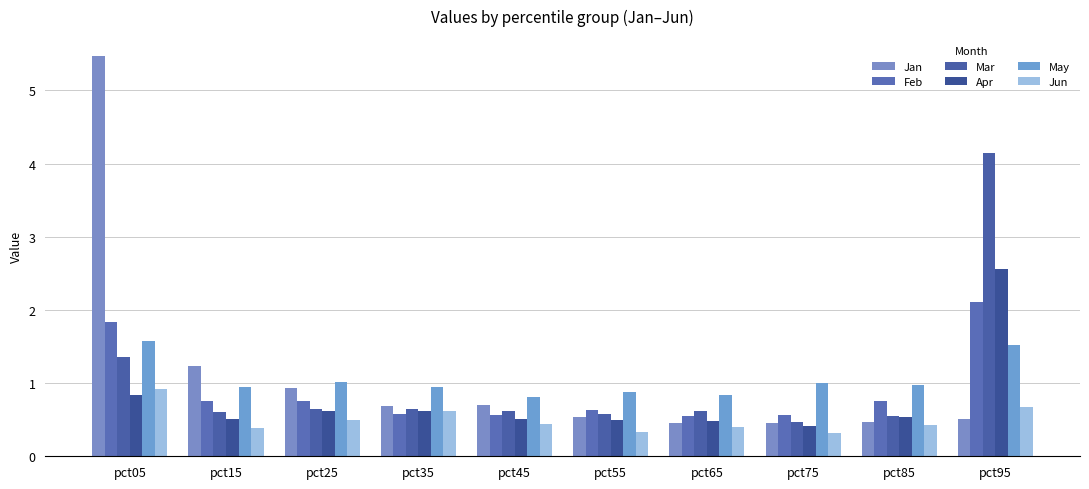

Reading right to left, transcribe all the data shown in this chart.

Jan: pct95=0.5	pct85=0.5	pct75=0.5	pct65=0.4	pct55=0.5	pct45=0.7	pct35=0.7	pct25=0.9	pct15=1.2	pct05=5.5
Feb: pct95=2.1	pct85=0.8	pct75=0.6	pct65=0.6	pct55=0.6	pct45=0.6	pct35=0.6	pct25=0.8	pct15=0.8	pct05=1.8
Mar: pct95=4.2	pct85=0.5	pct75=0.5	pct65=0.6	pct55=0.6	pct45=0.6	pct35=0.6	pct25=0.6	pct15=0.6	pct05=1.4
Apr: pct95=2.6	pct85=0.5	pct75=0.4	pct65=0.5	pct55=0.5	pct45=0.5	pct35=0.6	pct25=0.6	pct15=0.5	pct05=0.8
May: pct95=1.5	pct85=1.0	pct75=1.0	pct65=0.8	pct55=0.9	pct45=0.8	pct35=0.9	pct25=1.0	pct15=0.9	pct05=1.6
Jun: pct95=0.7	pct85=0.4	pct75=0.3	pct65=0.4	pct55=0.3	pct45=0.4	pct35=0.6	pct25=0.5	pct15=0.4	pct05=0.9